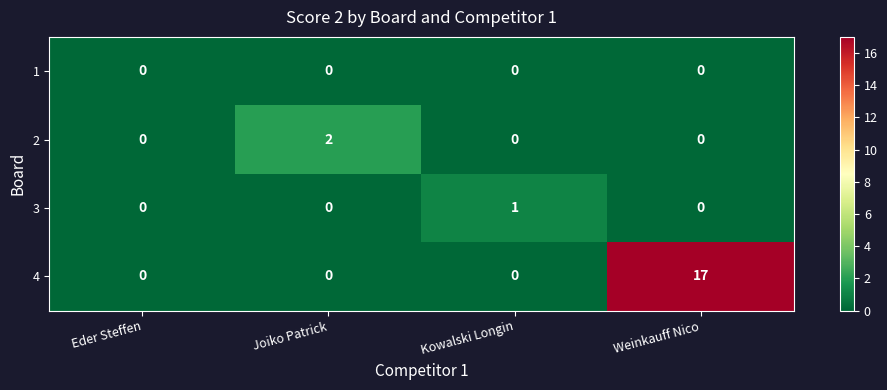

How many series are shown in this chart?

4